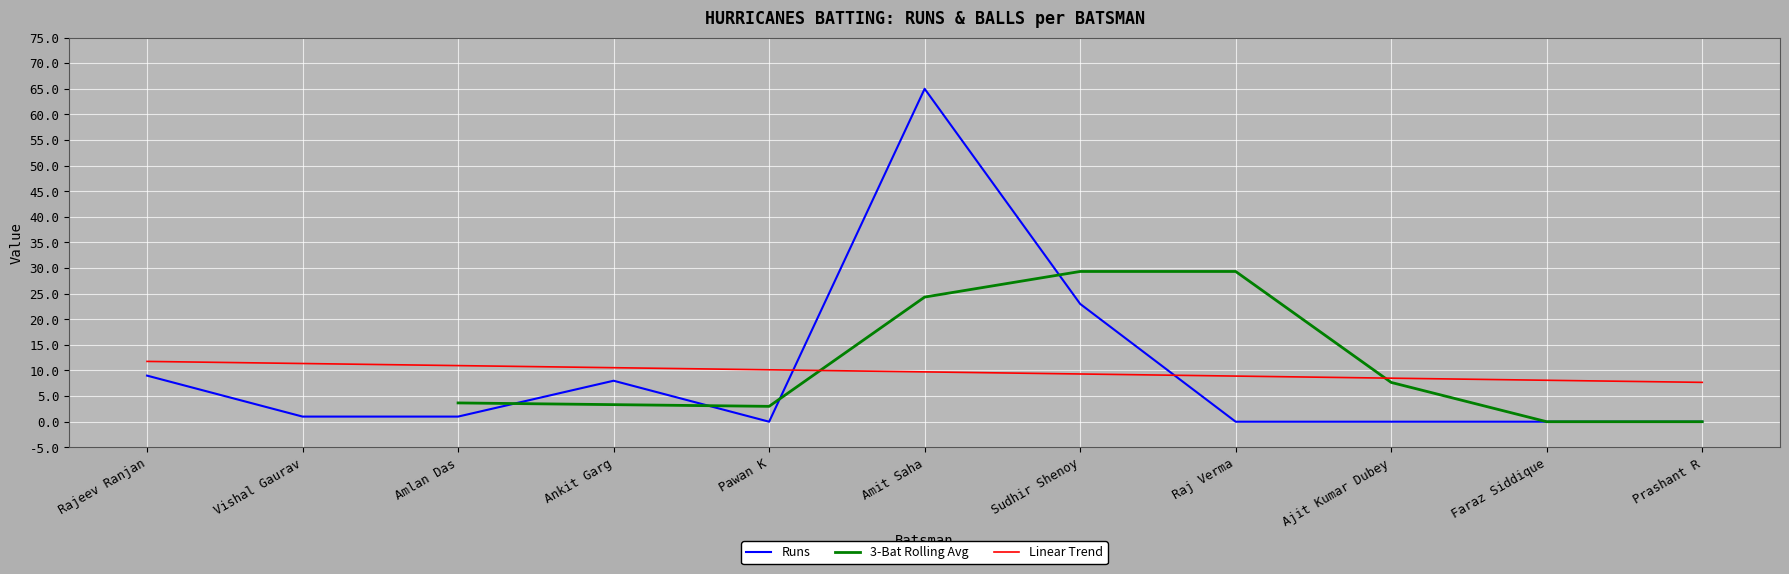

Which series ends up on top after the final intersection of 3-Bat Rolling Avg and Runs?

3-Bat Rolling Avg